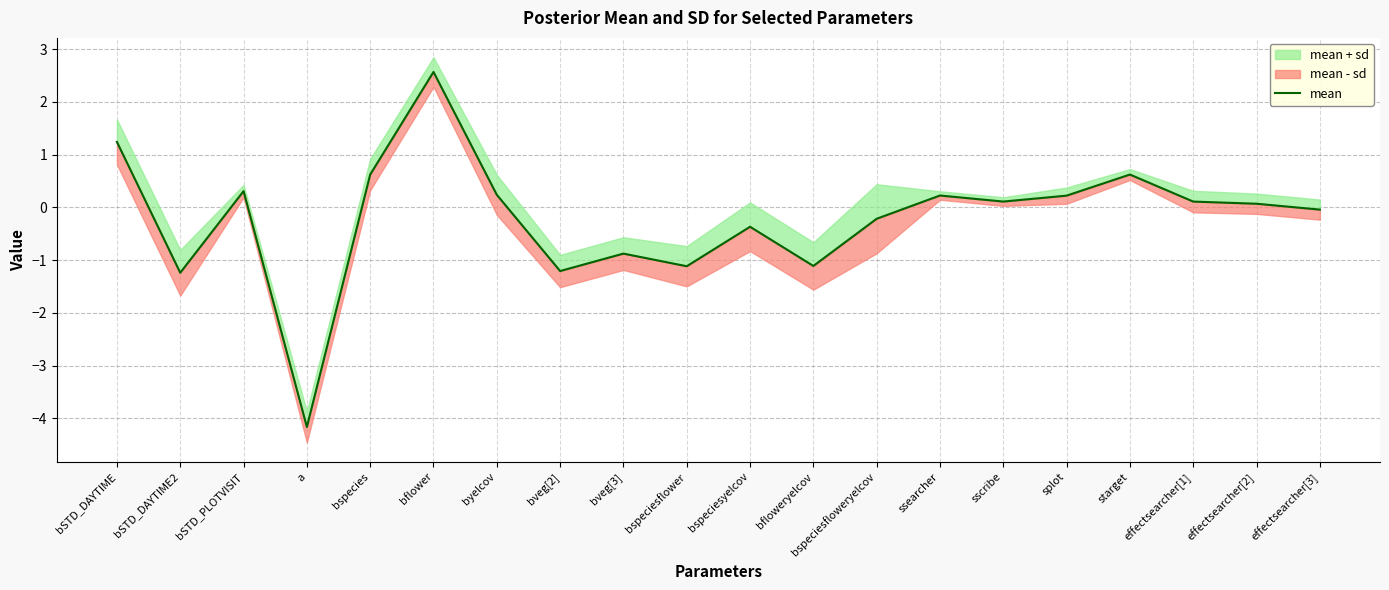

What is the sum of the values at effectsearcher[2] and bveg[2]?

-1.1